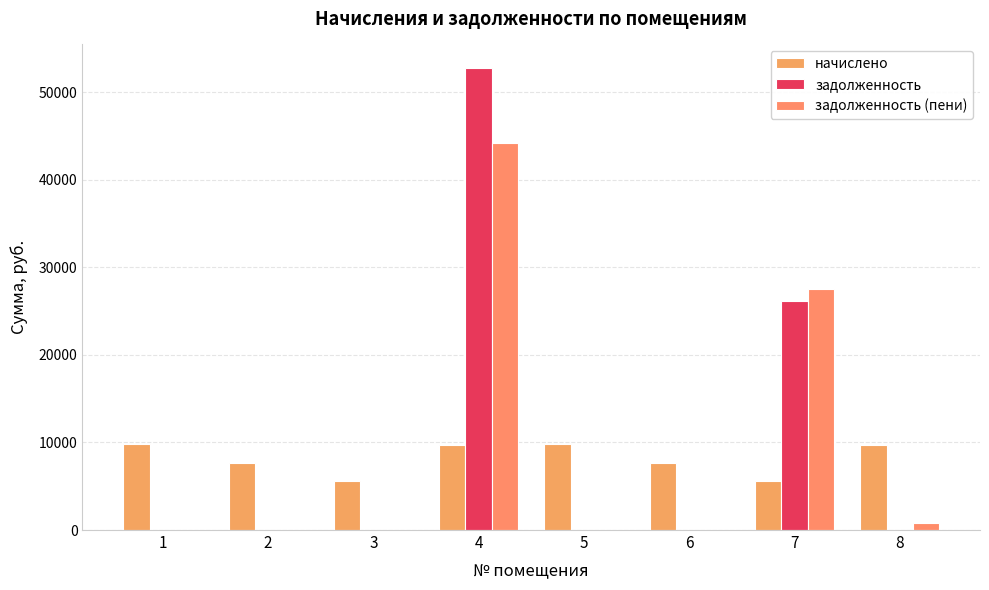

What is the maximum value for задолженность (пени)?

44170.6